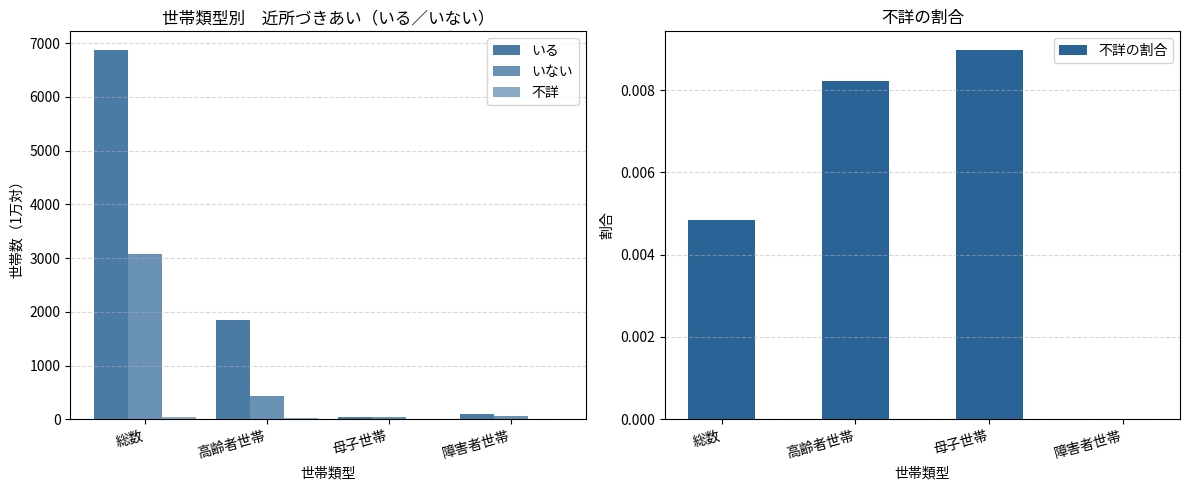

What is the difference between the いる values at 母子世帯 and 障害者世帯?

60.1